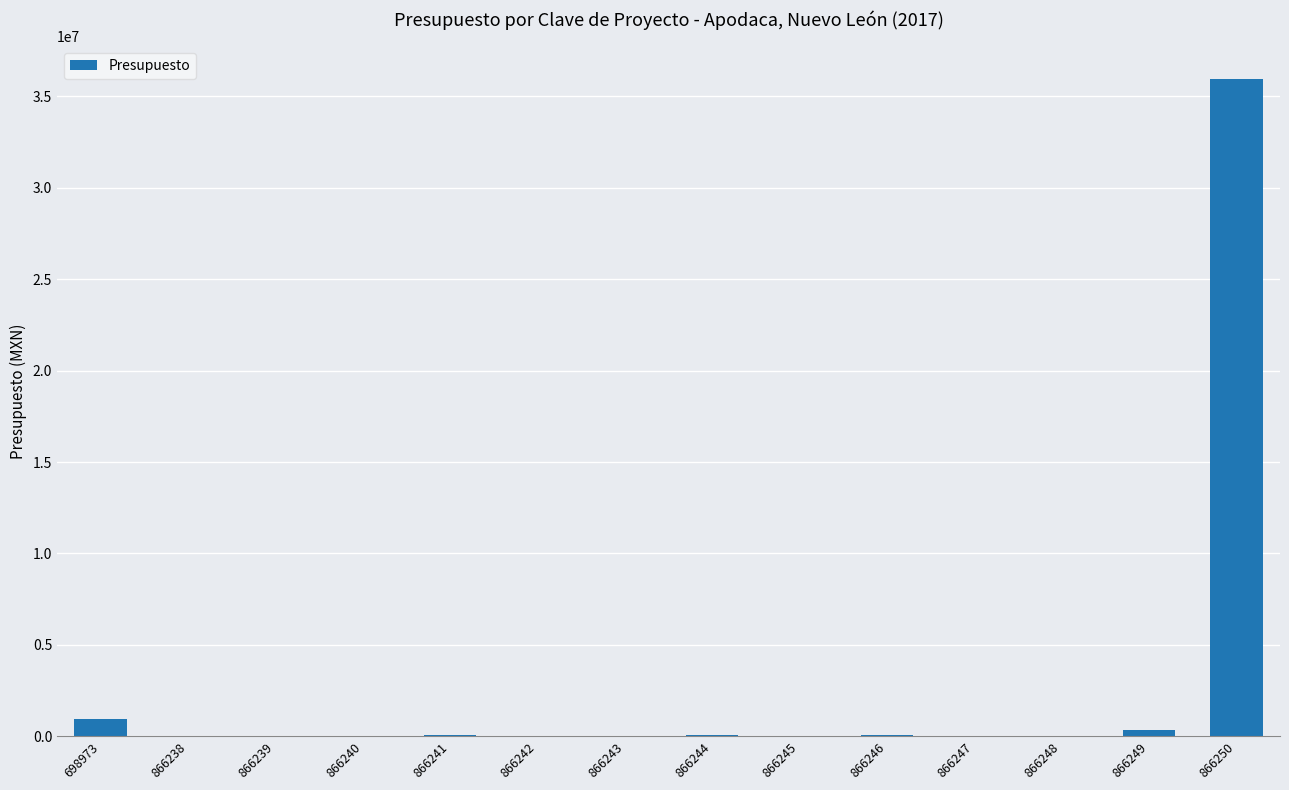

What value does the data have at 866238?

8500.0